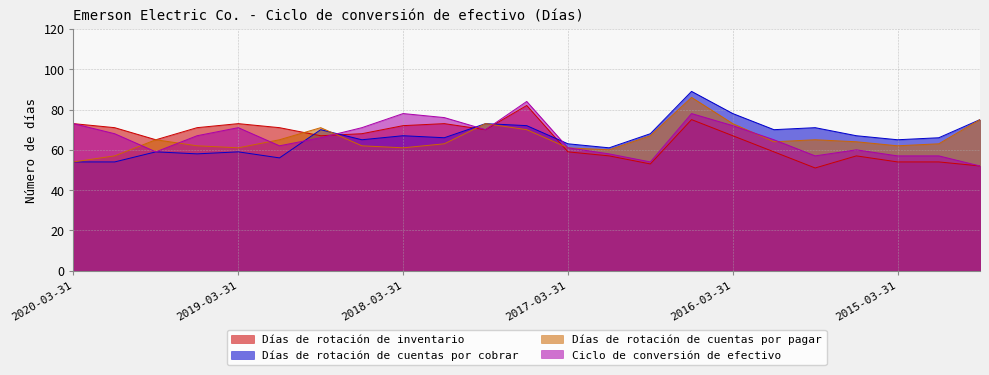

What is the sum of the Días de rotación de inventario values at 2019-12-31 and 2016-06-30?

146